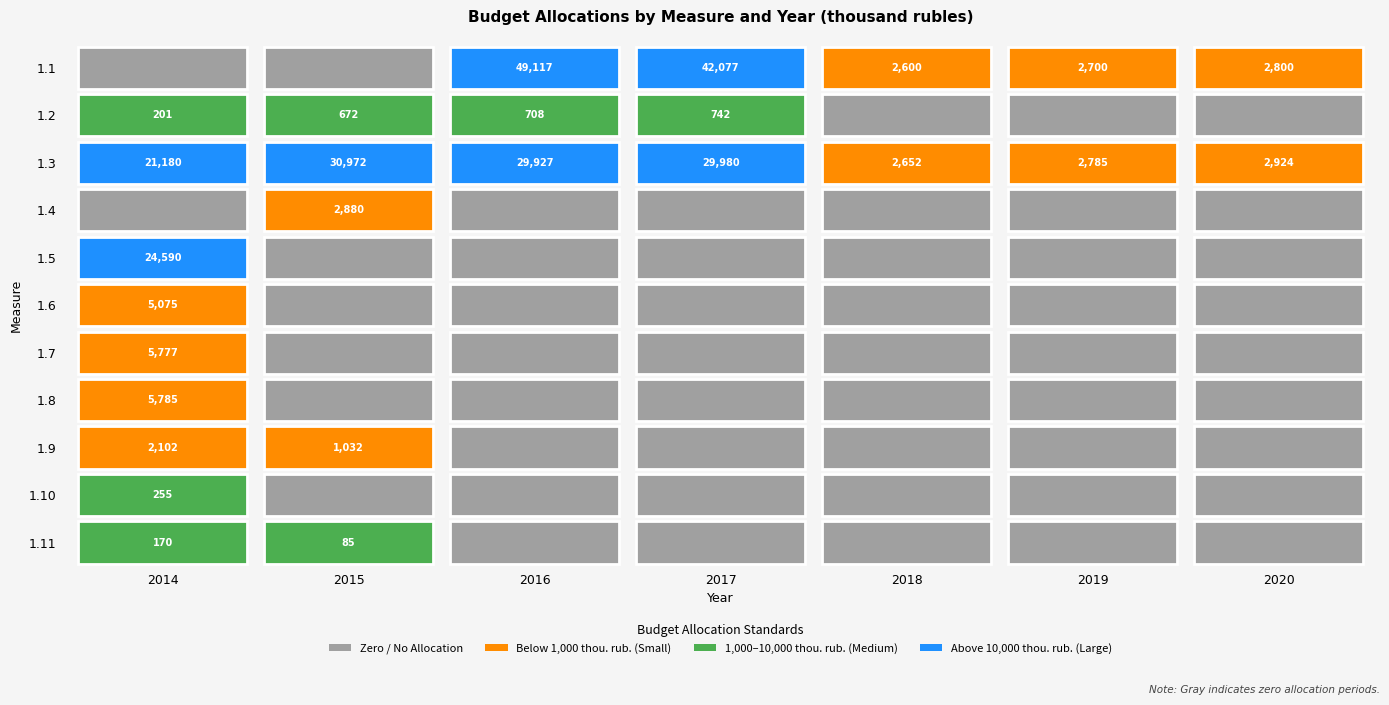

At which category does the chart reach its minimum across all series?

2014